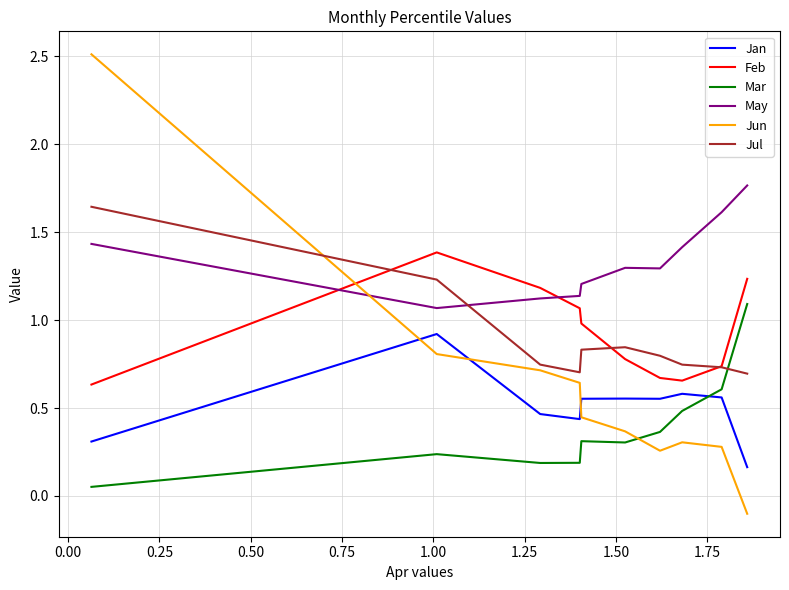

Which series ends up on top after the final intersection of Jul and Jun?

Jul